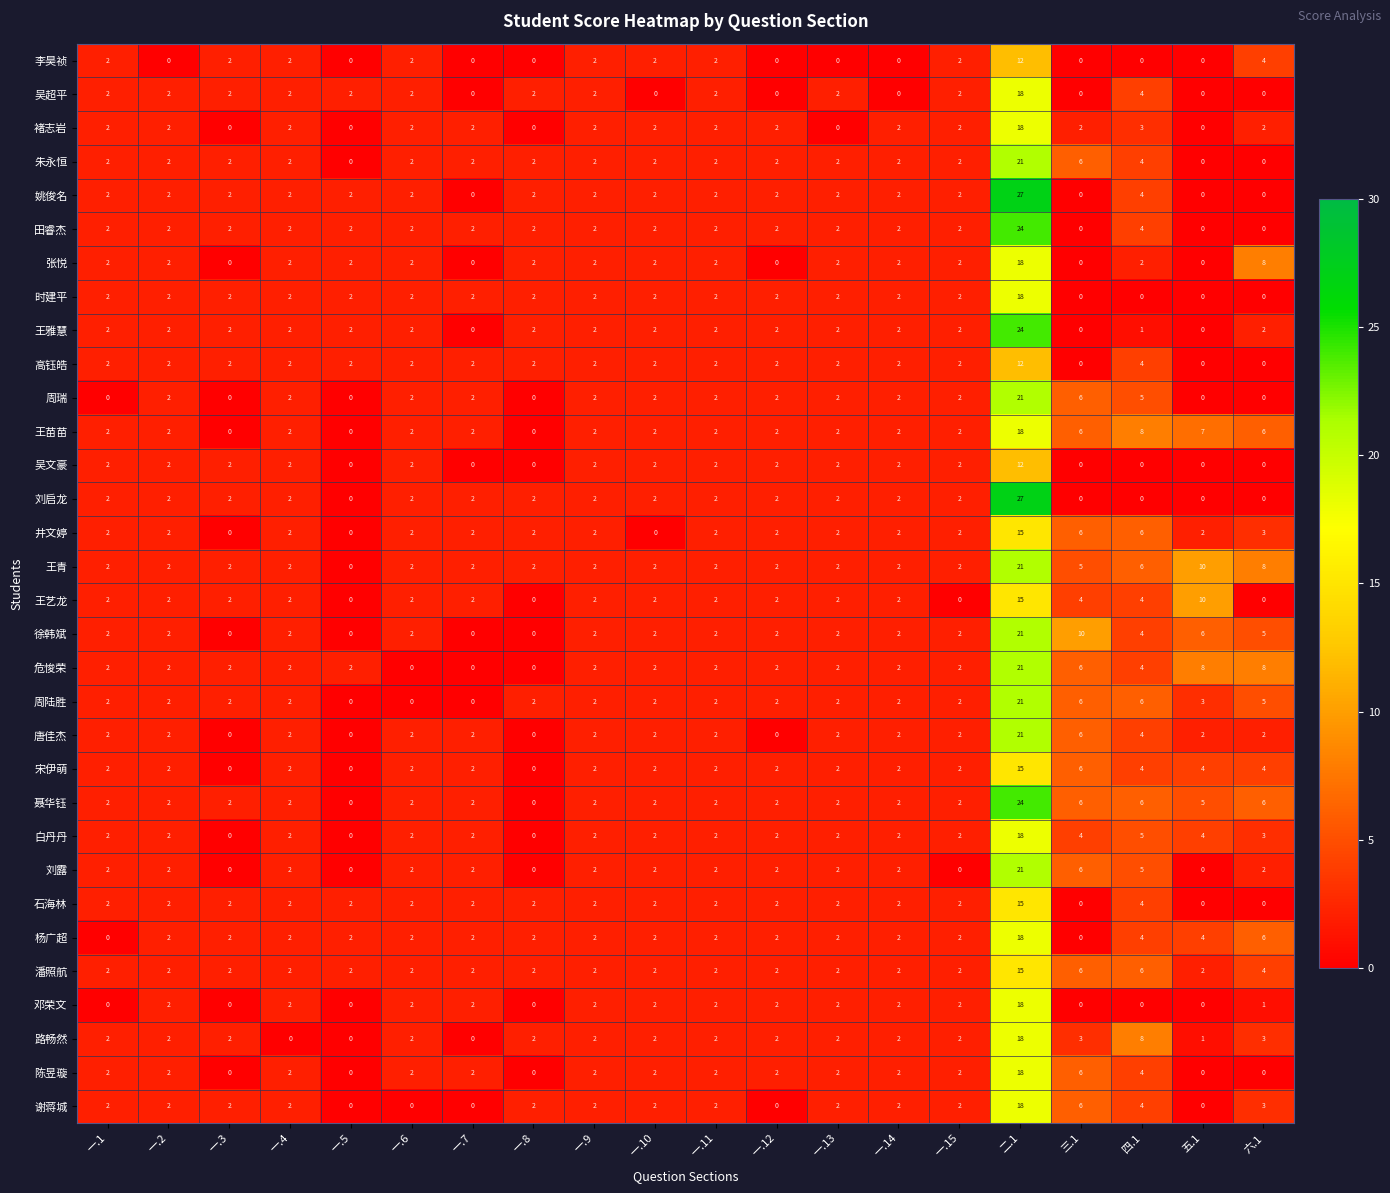

How many categories are shown in the chart?

20